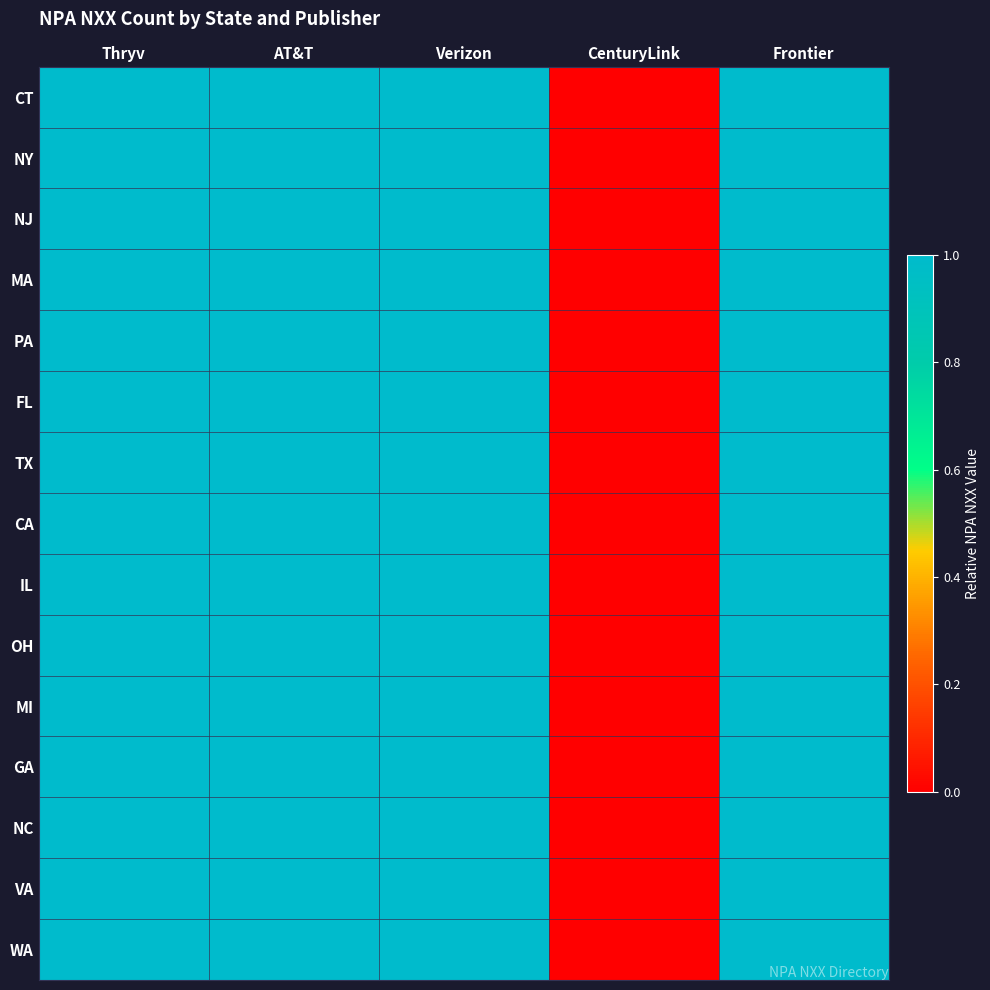

What is the total value across all series at Thryv?

15.0